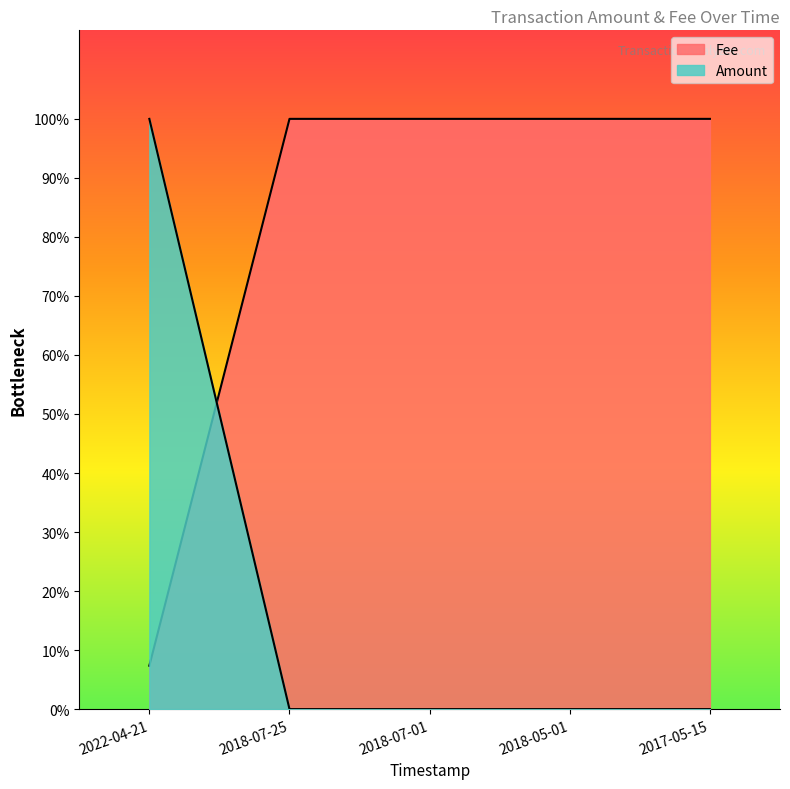

True or false: Amount has more than 0 interior local peaks.

False